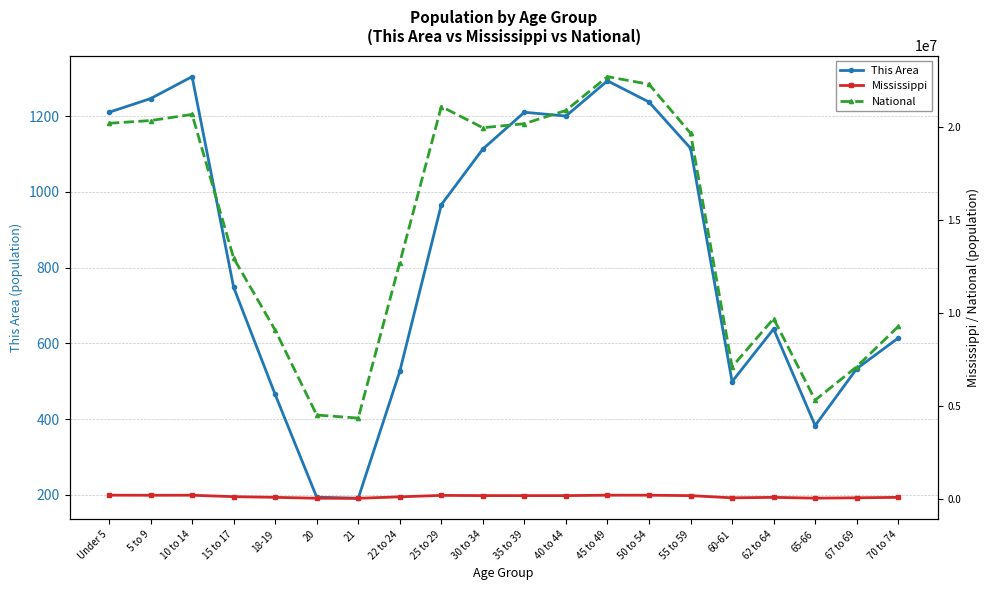

At which label is National closest to 13531442?

15 to 17